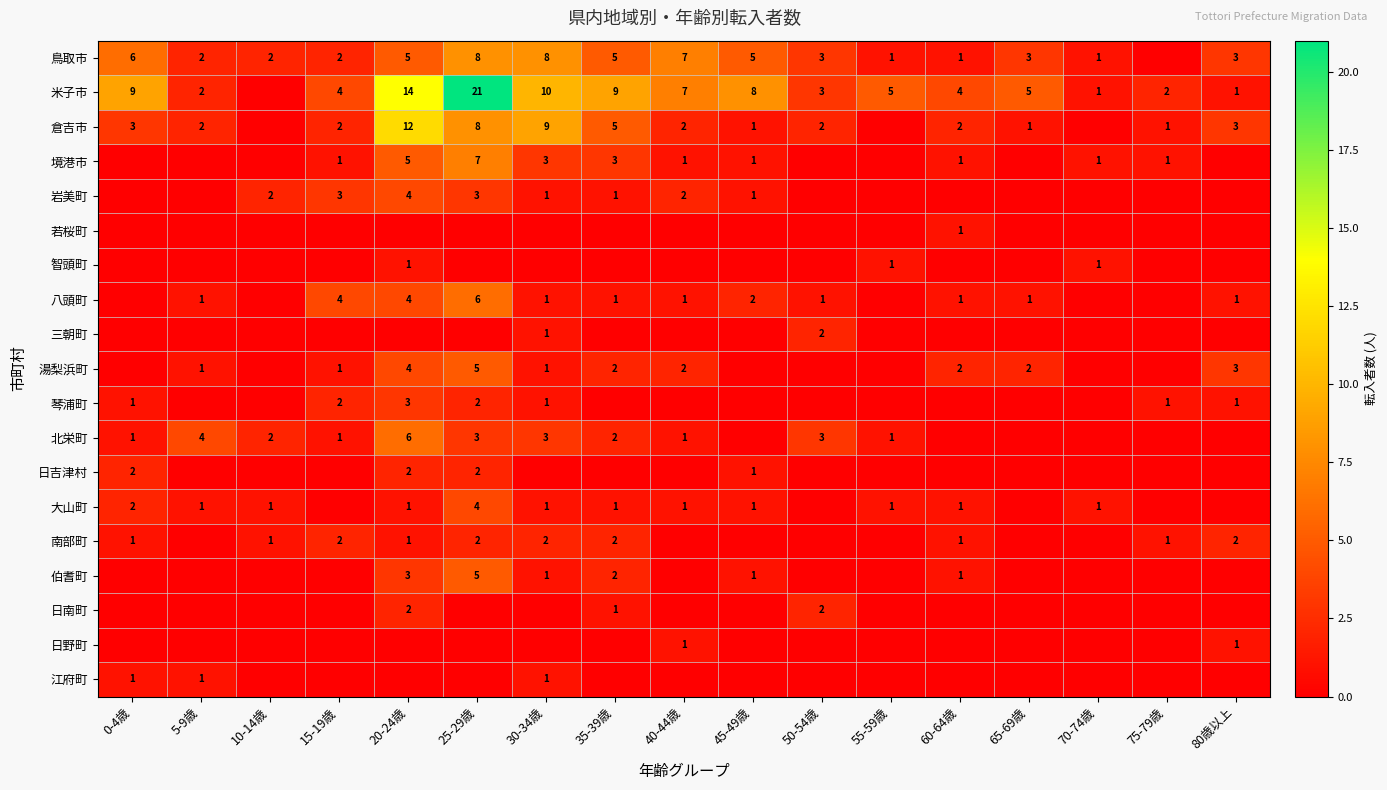

The value of 琴浦町 at 20-24歳 is 3. True or false?

True